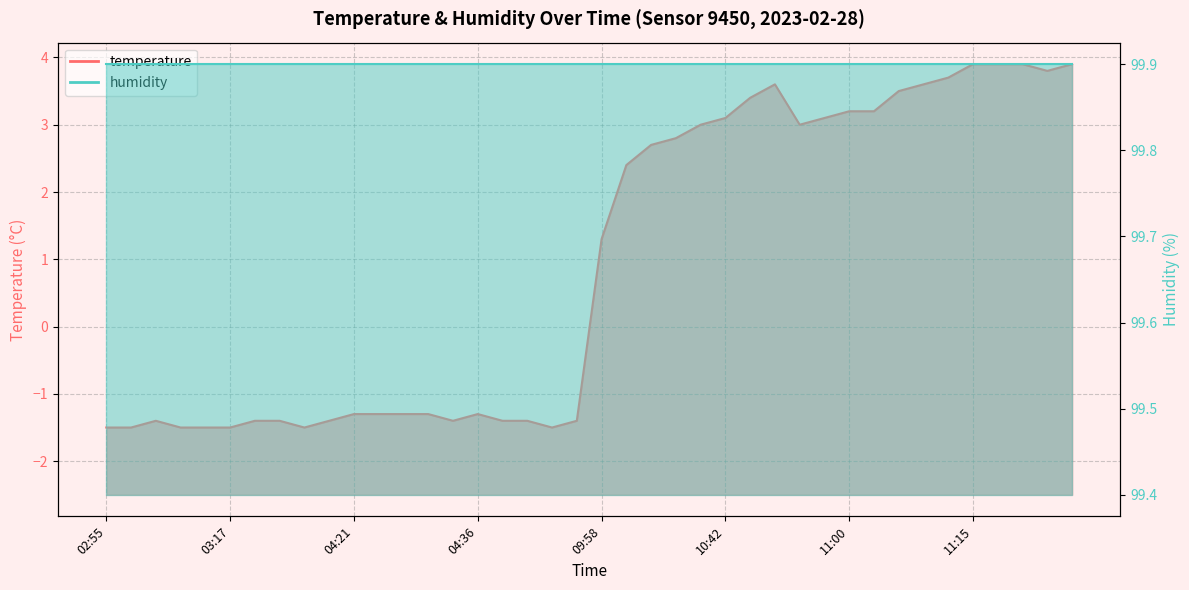

Reading right to left, list all the values displayed in this chart.

11:27=3.9	11:24=3.8	11:21=3.9	11:18=3.9	11:15=3.9	11:12=3.7	11:09=3.6	11:06=3.5	11:03=3.2	11:00=3.2	10:57=3.1	10:54=3.0	10:49=3.6	10:45=3.4	10:42=3.1	10:39=3.0	10:37=2.8	10:34=2.7	10:31=2.4	09:58=1.3	05:17=-1.4	05:14=-1.5	05:12=-1.4	04:39=-1.4	04:36=-1.3	04:32=-1.4	04:30=-1.3	04:27=-1.3	04:24=-1.3	04:21=-1.3	04:07=-1.4	04:04=-1.5	04:01=-1.4	03:28=-1.4	03:17=-1.5	03:07=-1.5	03:04=-1.5	03:01=-1.4	02:58=-1.5	02:55=-1.5